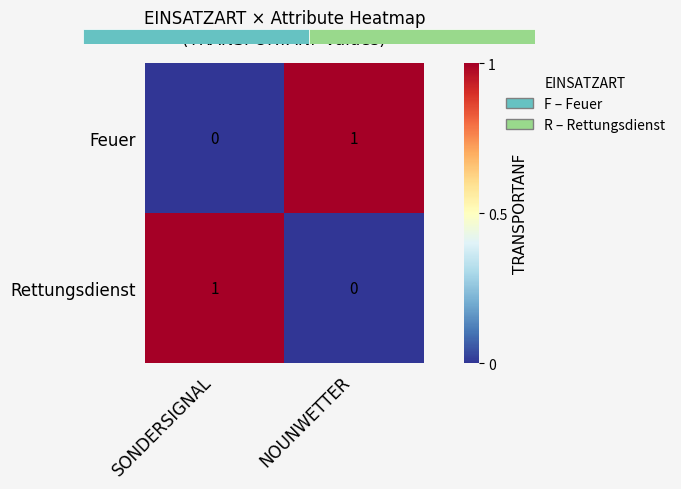

What is the sum of the Feuer values at SONDERSIGNAL and NOUNWETTER?

1